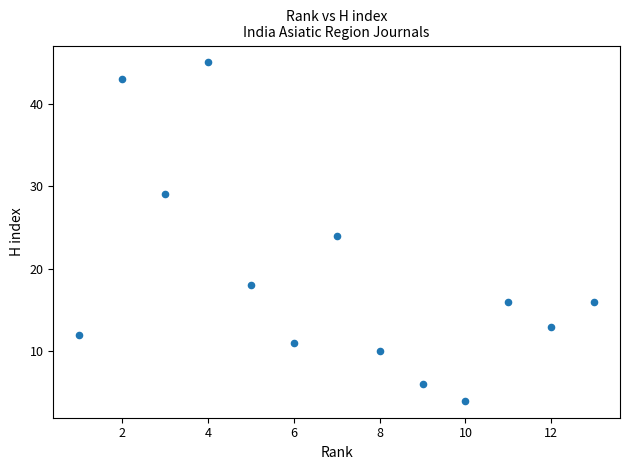

What is the range of X values (max minus min)?

12